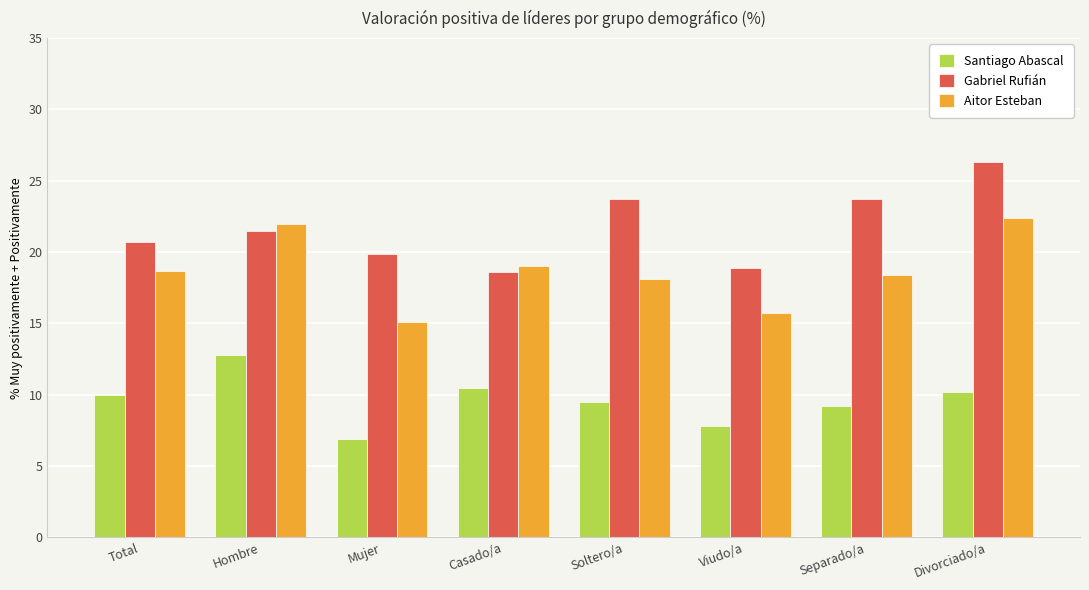

At Divorciado/a, list the series in order from smallest to largest.

Santiago Abascal, Aitor Esteban, Gabriel Rufián